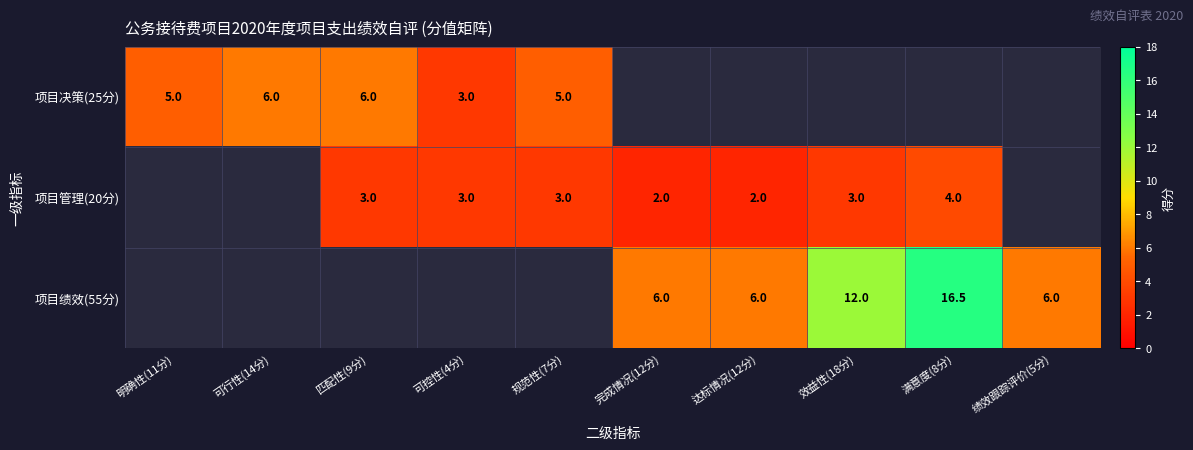

What is the greatest value displayed?

16.5